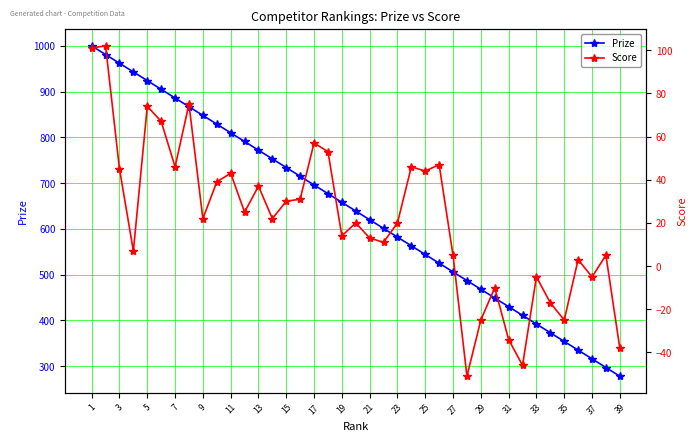

Which series has the largest range (max minus min)?

Prize